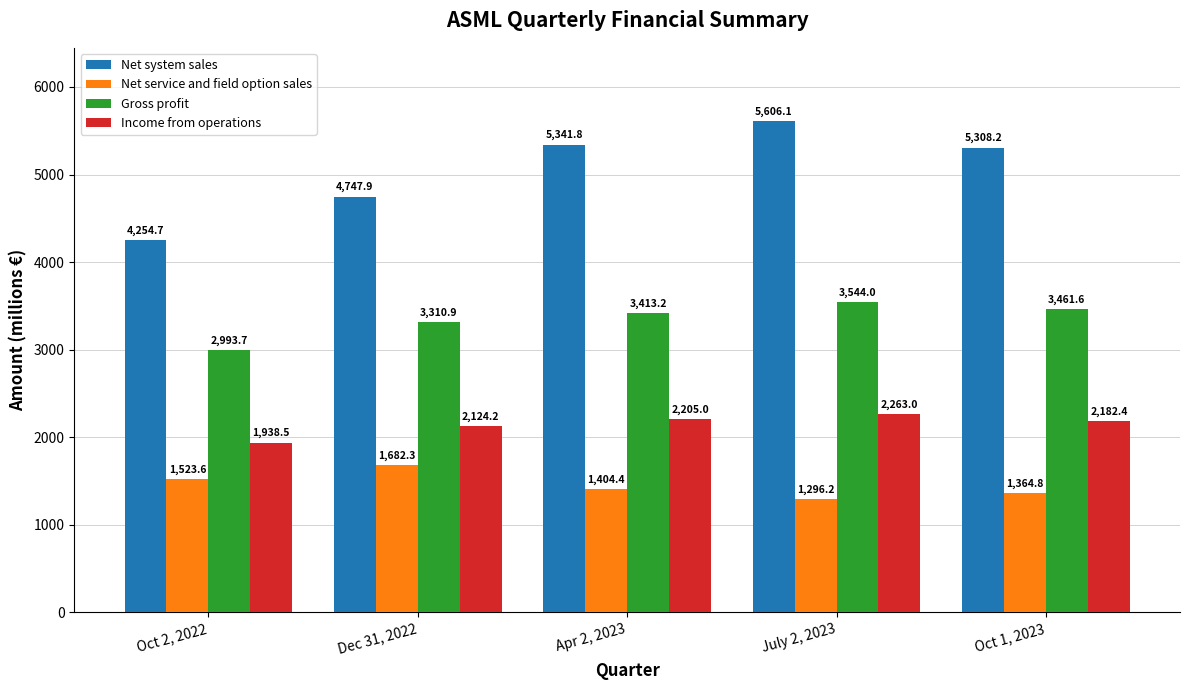

Are the bars horizontal?

No